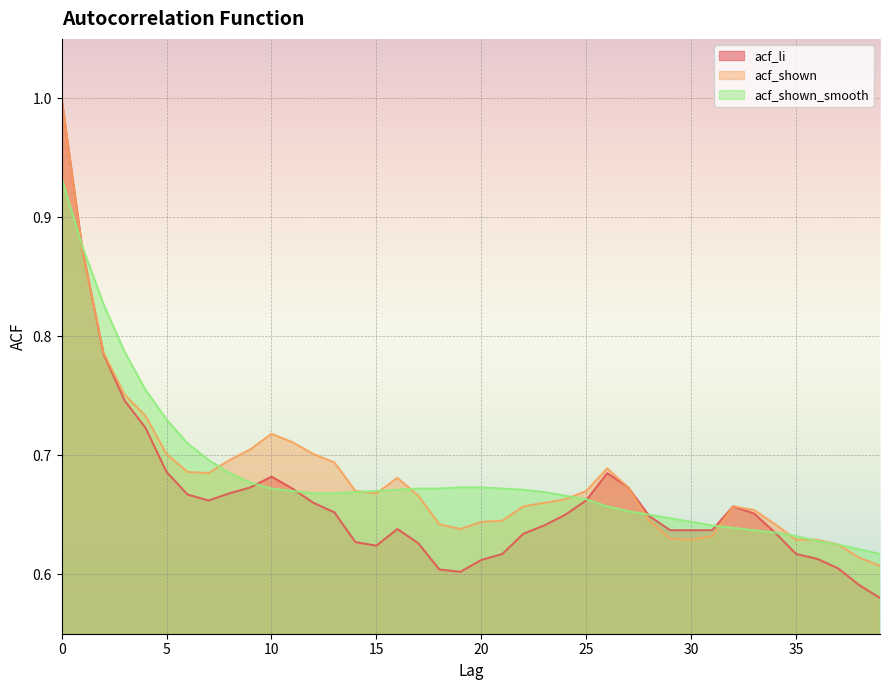

Which series has the widest spread of values?

acf_li